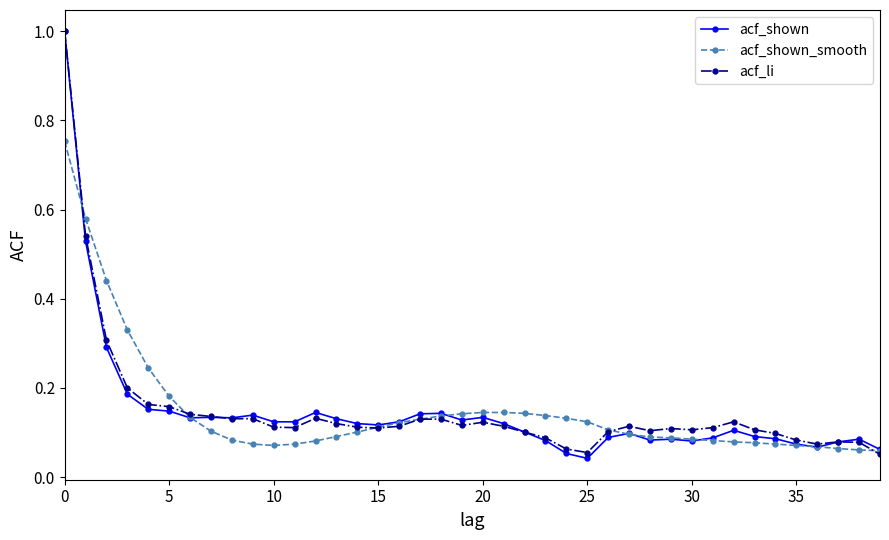

What is the difference between the maximum and second lowest values in the acf_shown_smooth series?

0.7